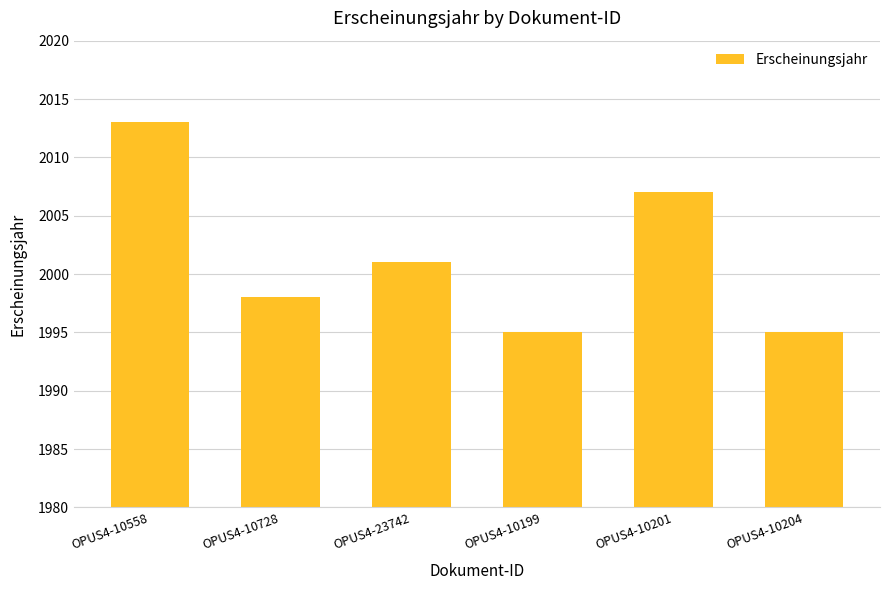

Reading left to right, list all the values displayed in this chart.

OPUS4-10558=2013	OPUS4-10728=1998	OPUS4-23742=2001	OPUS4-10199=1995	OPUS4-10201=2007	OPUS4-10204=1995